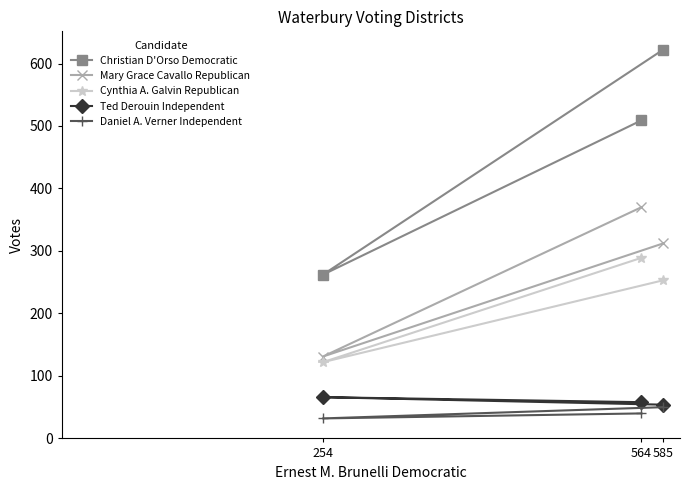

List the labels in order of Daniel A. Verner Independent value, smallest first.

254, 564, 585